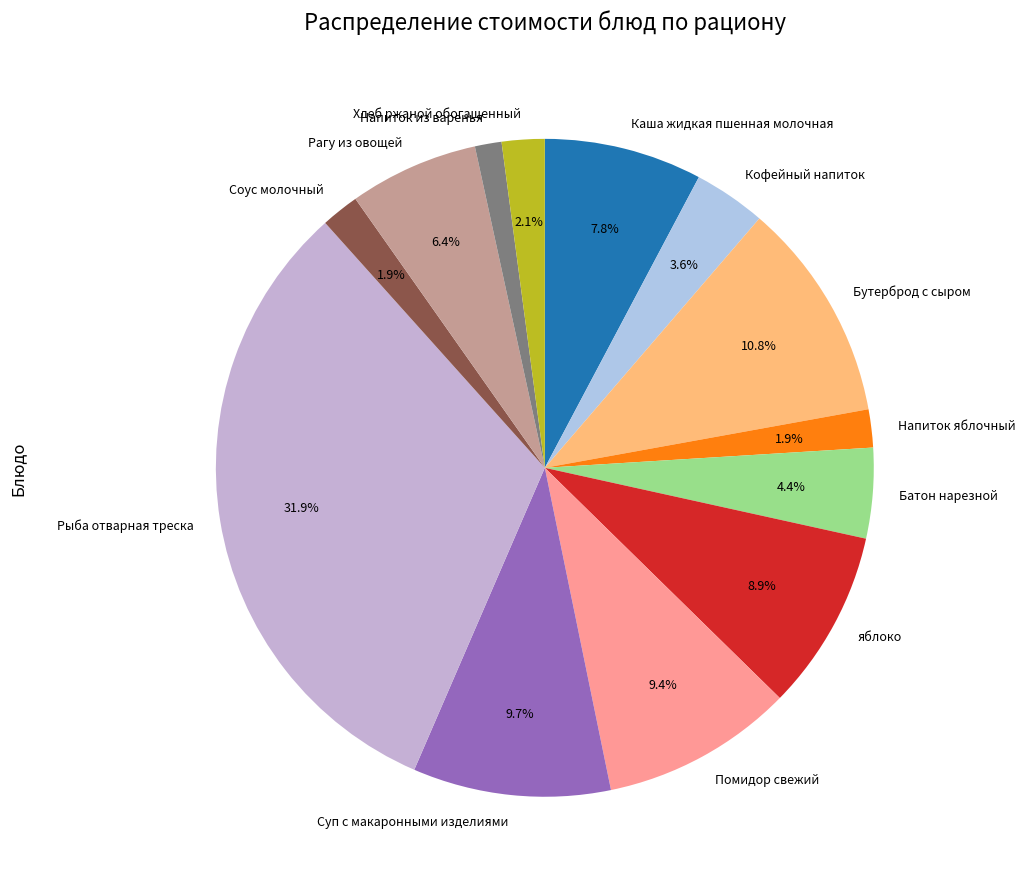

Does Рыба отварная треска represent more than half of the total?

No